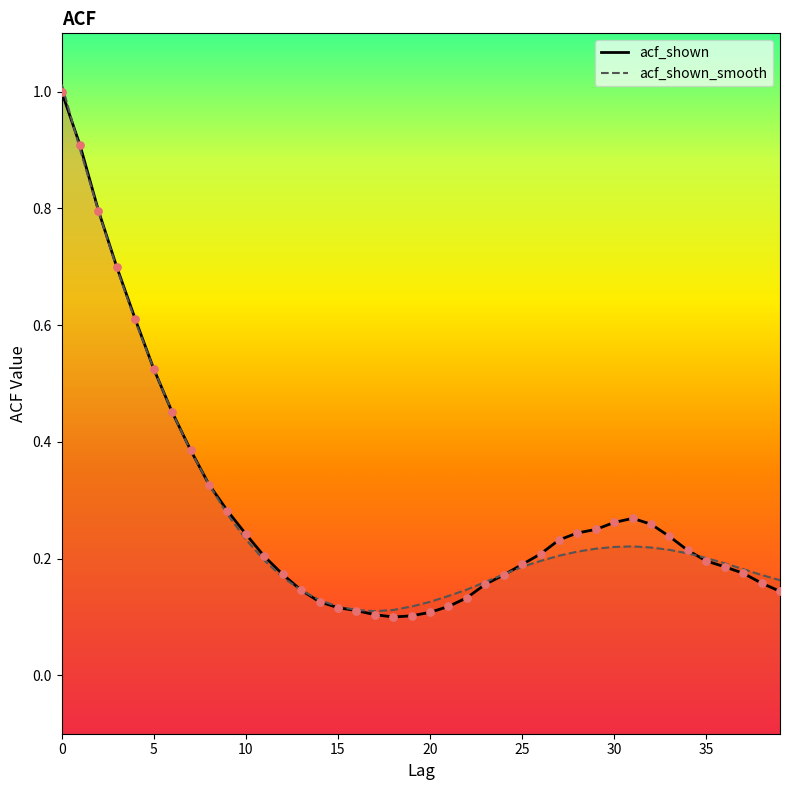

What are all the series names shown in the legend?

acf_shown, acf_shown_smooth